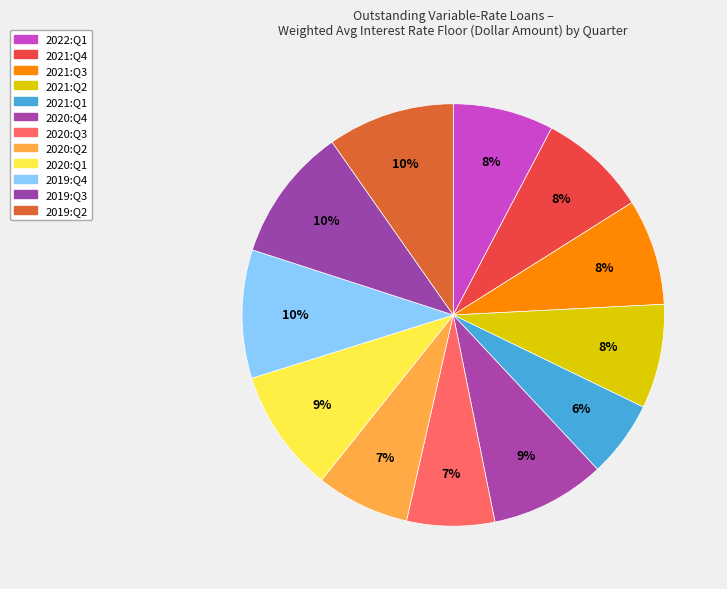

What percentage is the 2022:Q1 slice, to the nearest percent?

8%